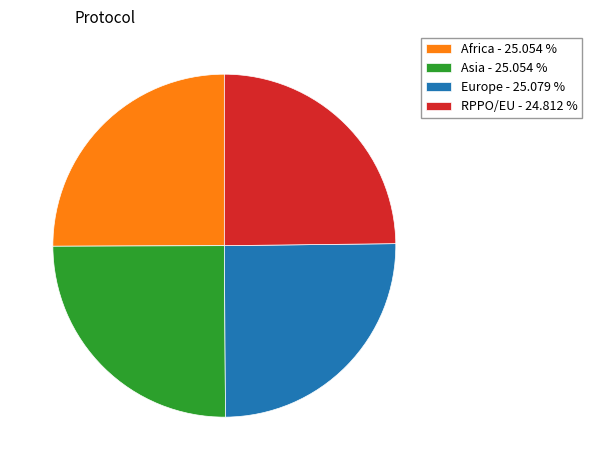

Does Africa - 25.054 % represent more than half of the total?

No